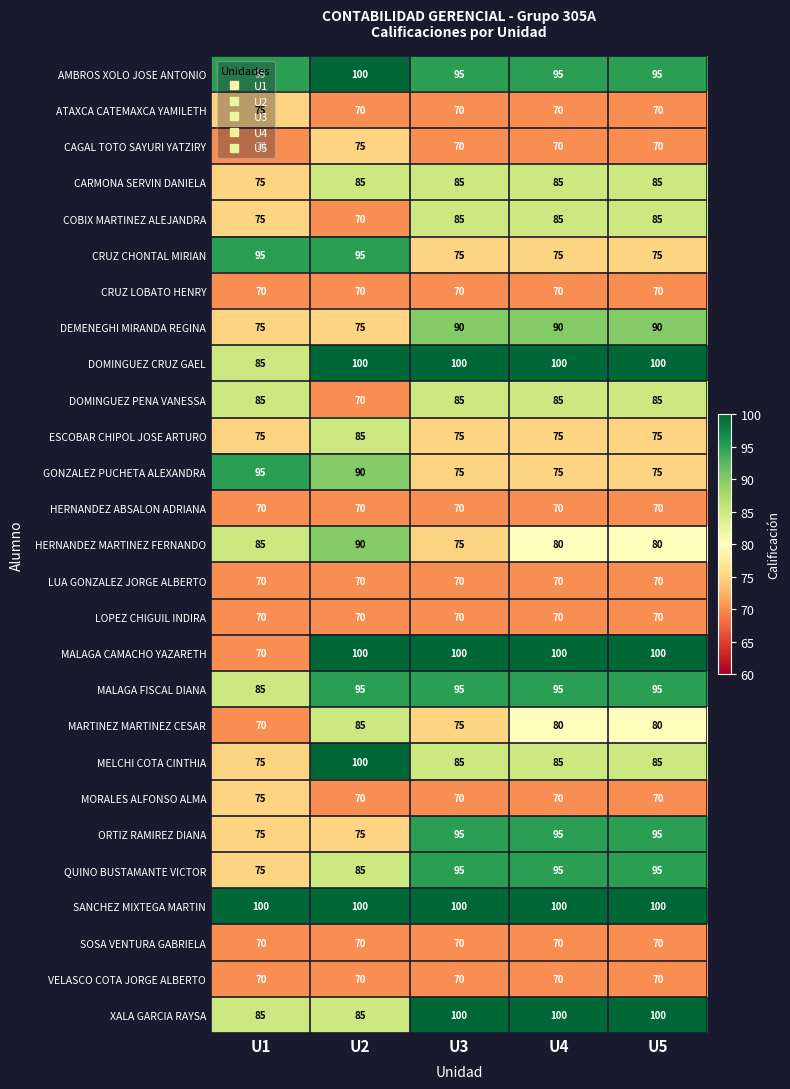

The value of MARTINEZ MARTINEZ CESAR at U5 is 52. True or false?

False